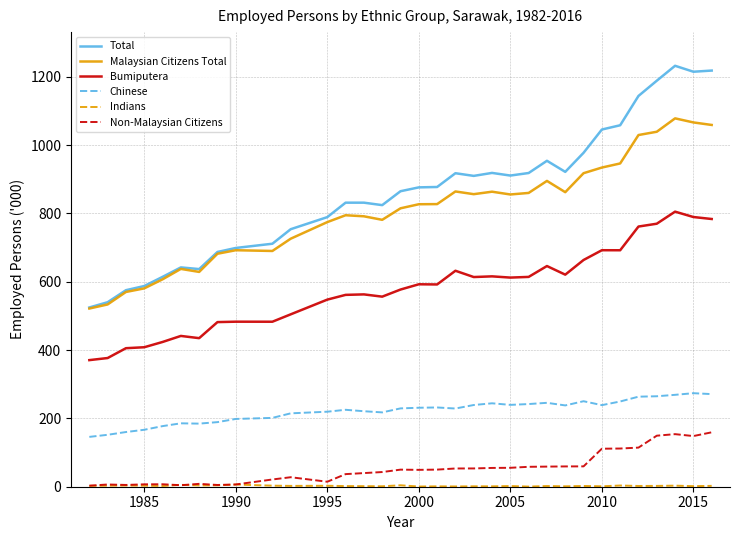

Which series has the widest spread of values?

Total